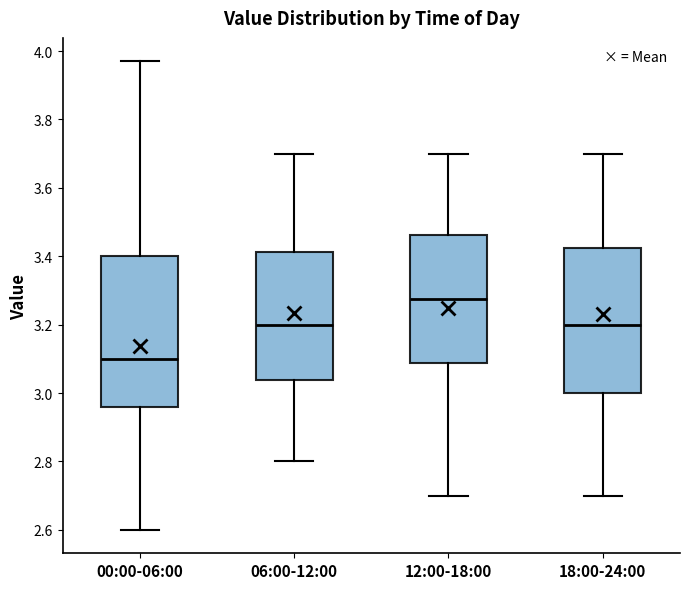

Where is the lower edge of the box for 12:00-18:00 on the y-axis? The values are not printed on the chart, so give them approximately, as read against the axis.

3.08